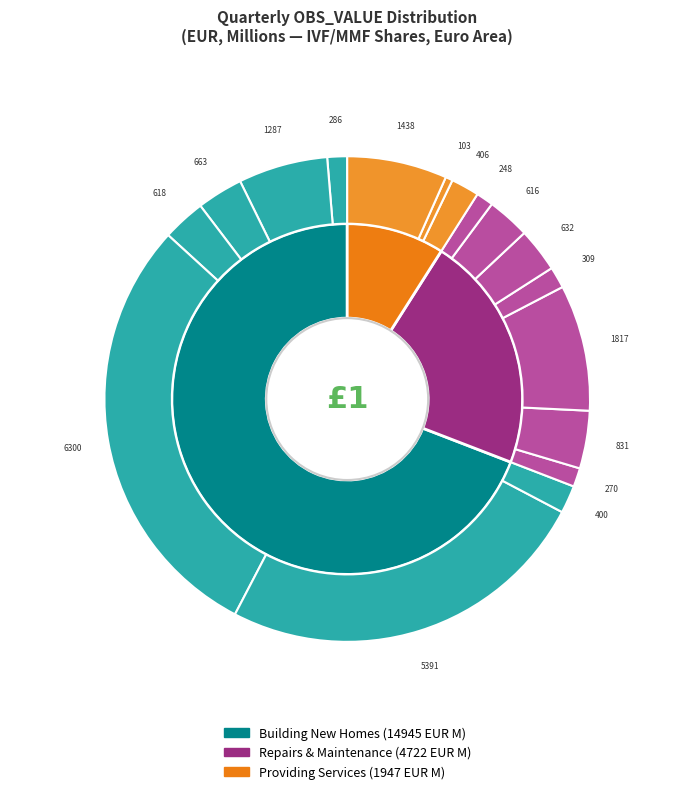

How many segments does this pie chart have?

17